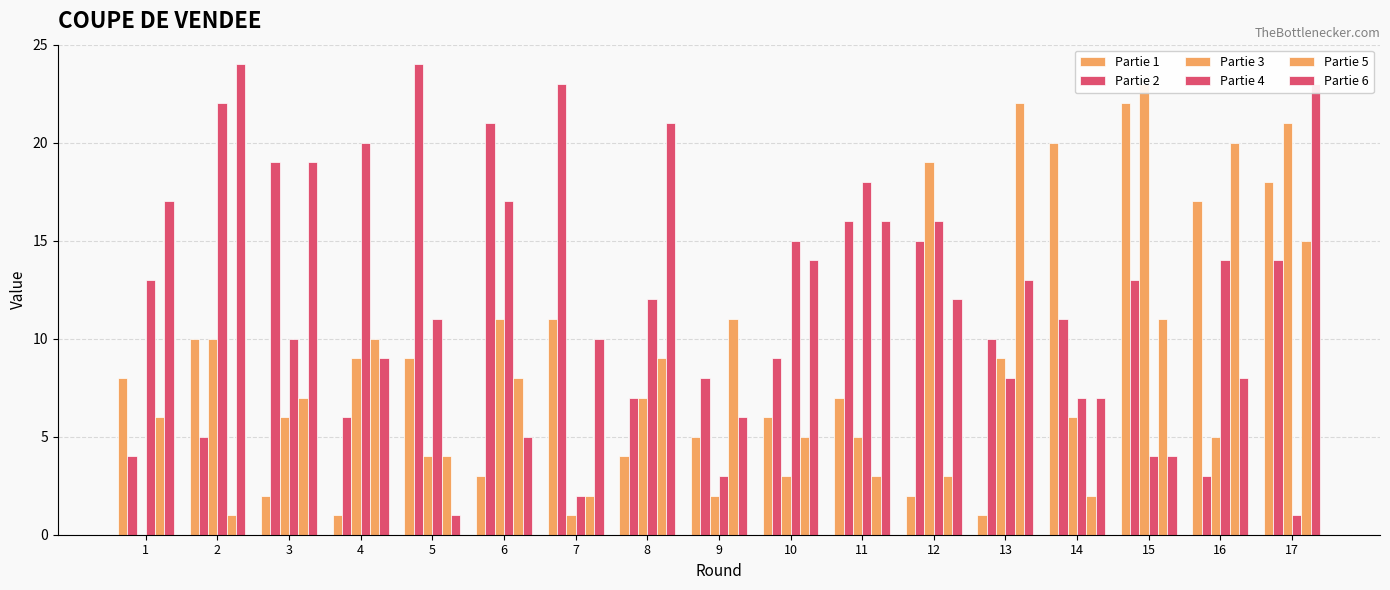

How many groups of bars are there?

17